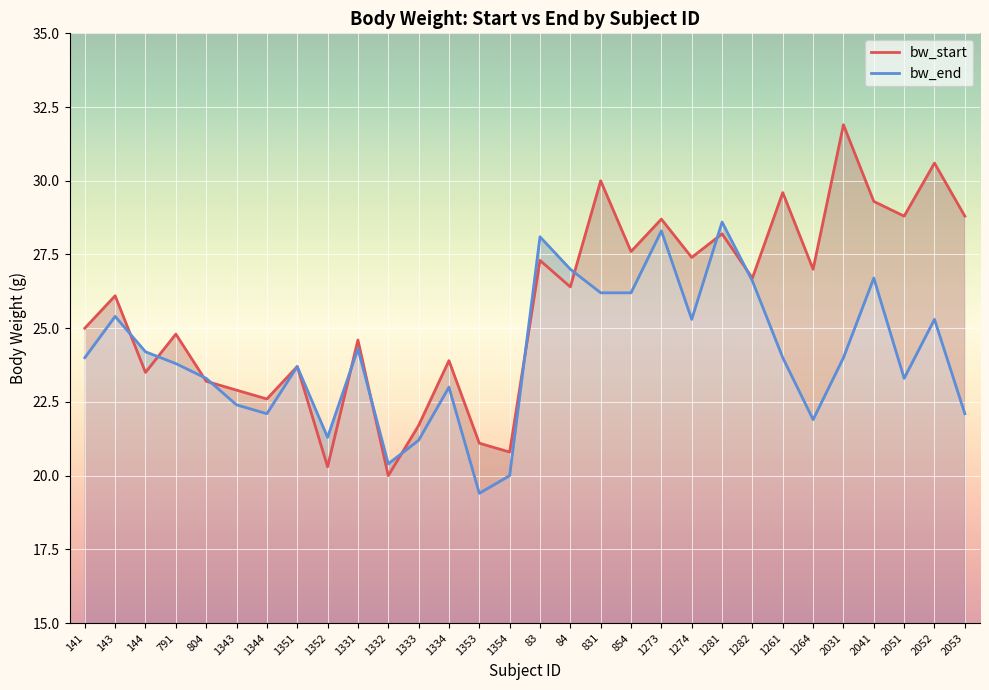

Between 2051 and 2053, which series saw the biggest shift?

bw_end